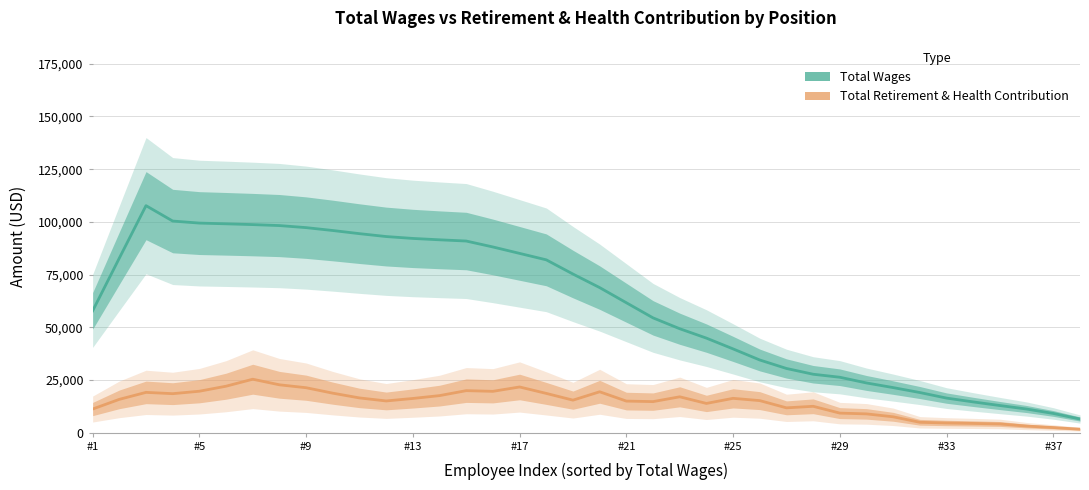

True or false: Total Retirement & Health Contribution and Total Wages cross at least once.

False